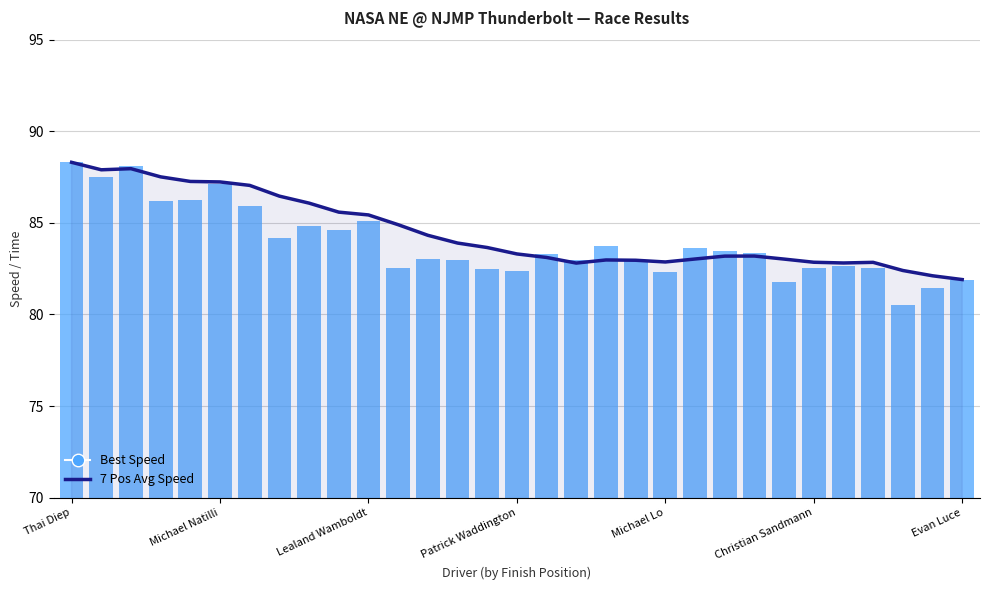

Reading right to left, list all the values displayed in this chart.

7 Pos Avg Speed: 81.9	82.1	82.4	82.8	82.8	82.9	83.0	83.2	83.2	83.0	82.9	83.0	83.0	82.8	83.1	83.3	83.7	83.9	84.3	84.9	85.4	85.6	86.1	86.5	87.0	87.2	87.3	87.5	88.0	87.9	88.3
Best Speed: 81.9	81.4	80.5	82.5	82.7	82.5	81.8	83.3	83.5	83.6	82.3	82.9	83.7	83.0	83.3	82.4	82.5	83.0	83.1	82.5	85.1	84.6	84.8	84.2	85.9	87.1	86.3	86.2	88.1	87.5	88.3